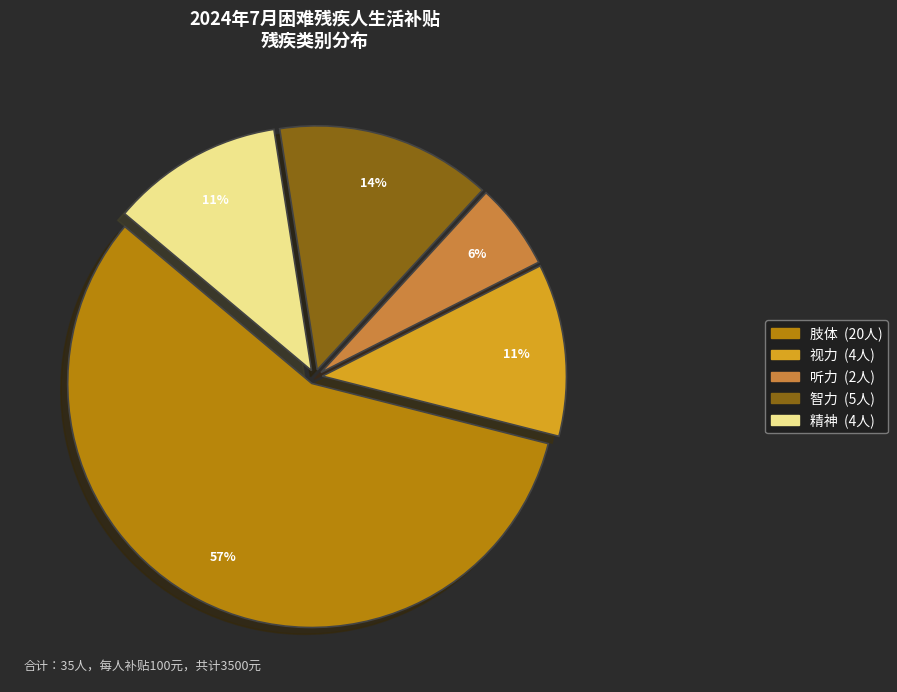

To the nearest percent, what is the combined percentage of 肢体 and 视力?

69%